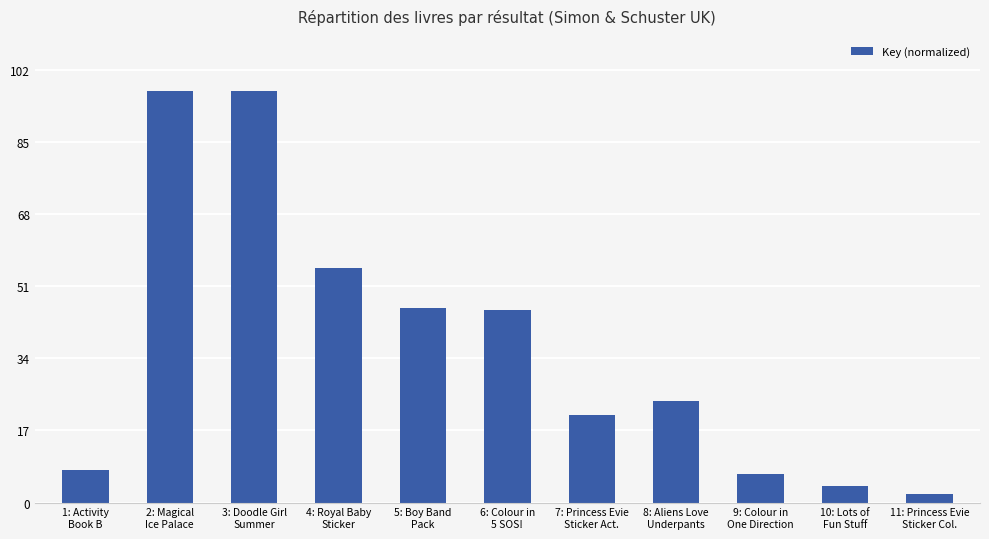

How many distinct data groups are displayed?

1